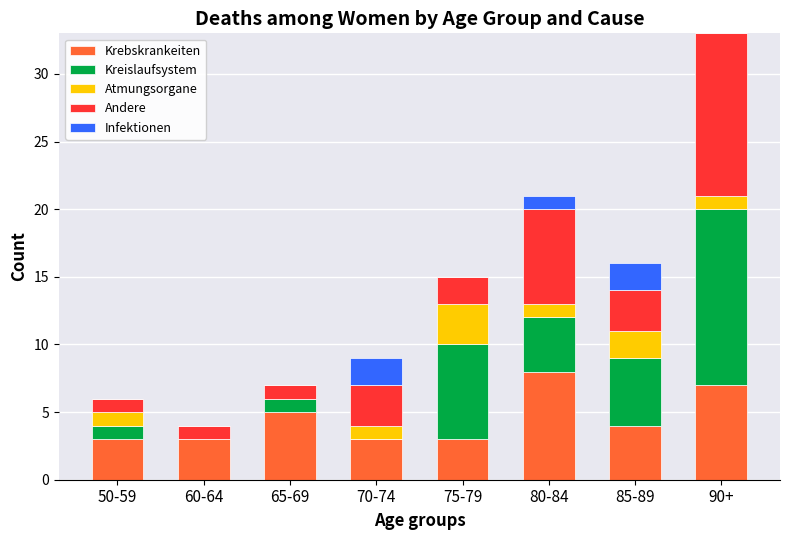

Is it true that Krebskrankeiten equals 8 at 80-84?

True